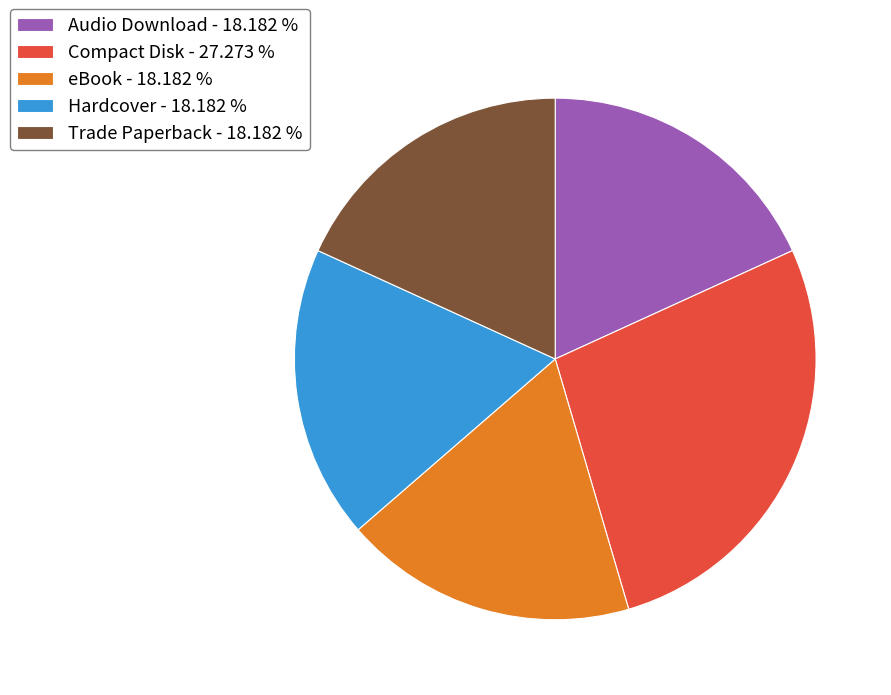

Does eBook account for over 50% of the chart?

No